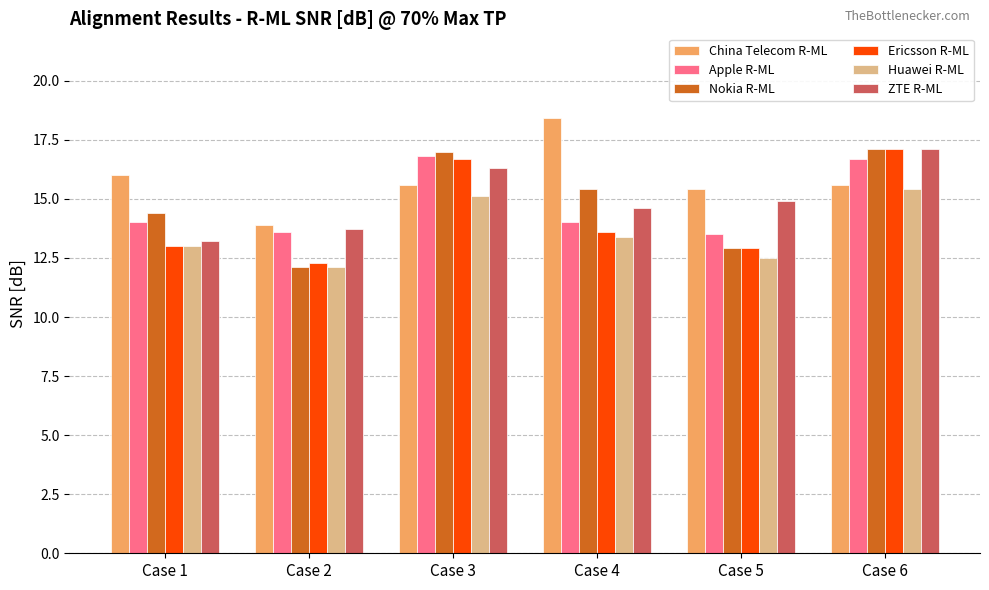

Reading left to right, extract all data points from this chart.

China Telecom R-ML: 16.0	13.9	15.6	18.4	15.4	15.6
Apple R-ML: 14.0	13.6	16.8	14.0	13.5	16.7
Nokia R-ML: 14.4	12.1	17.0	15.4	12.9	17.1
Ericsson R-ML: 13.0	12.3	16.7	13.6	12.9	17.1
Huawei R-ML: 13.0	12.1	15.1	13.4	12.5	15.4
ZTE R-ML: 13.2	13.7	16.3	14.6	14.9	17.1